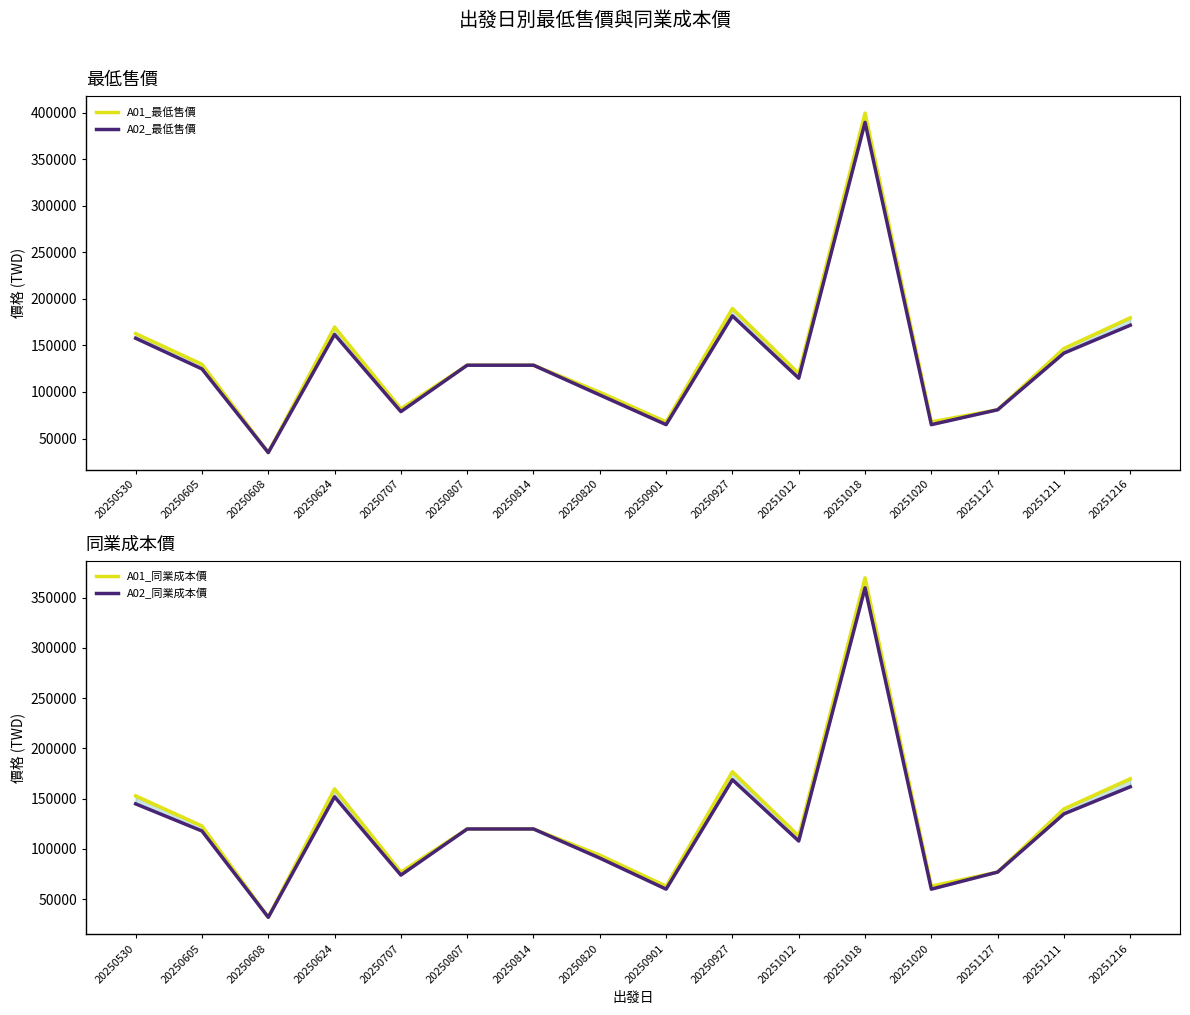

What is the value of the A02_同業成本價 point at the 7th from the left?

119800